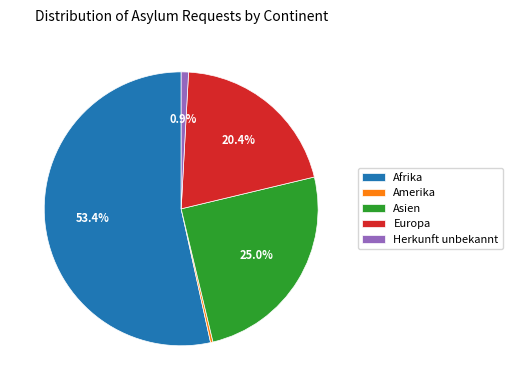

To the nearest percent, what is the difference between the largest and smallest slice percentages?

53%